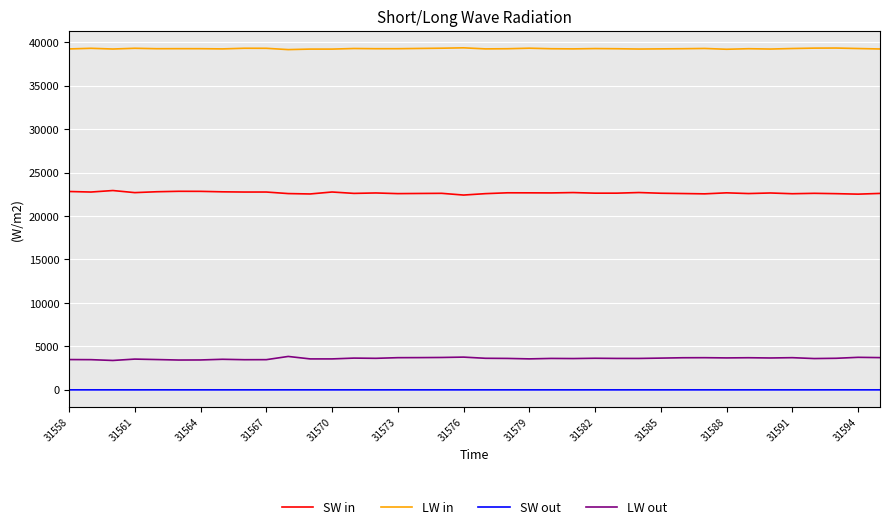

True or false: LW out and SW in cross at least once.

False